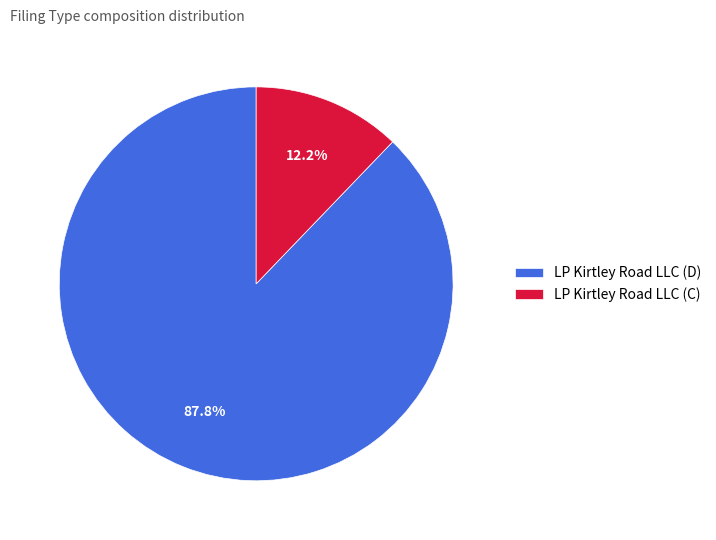

Is the sum of LP Kirtley Road LLC (D) and LP Kirtley Road LLC (C) greater than half?

Yes